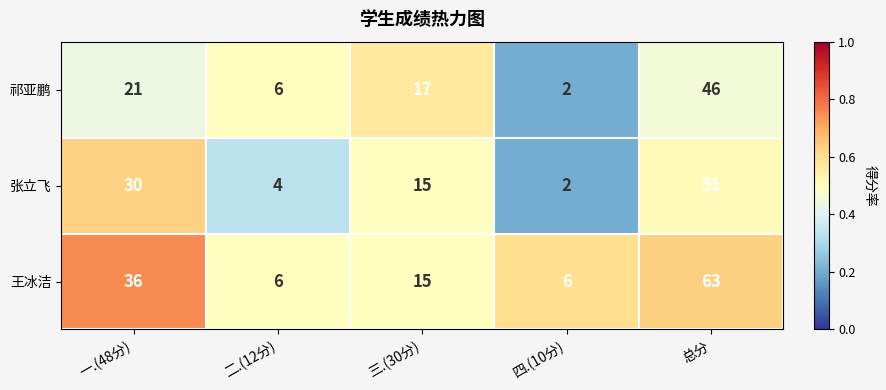

List the series in order of their peak value, lowest first.

祁亚鹏, 张立飞, 王冰洁